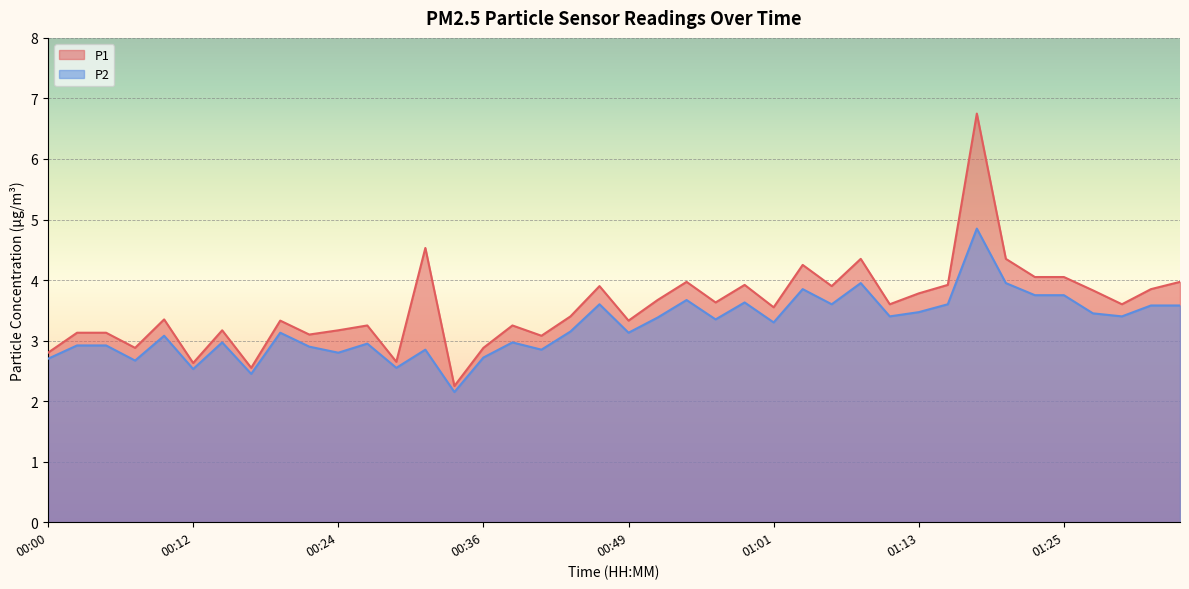

Rank the series by their maximum value, from lowest to highest.

P2, P1